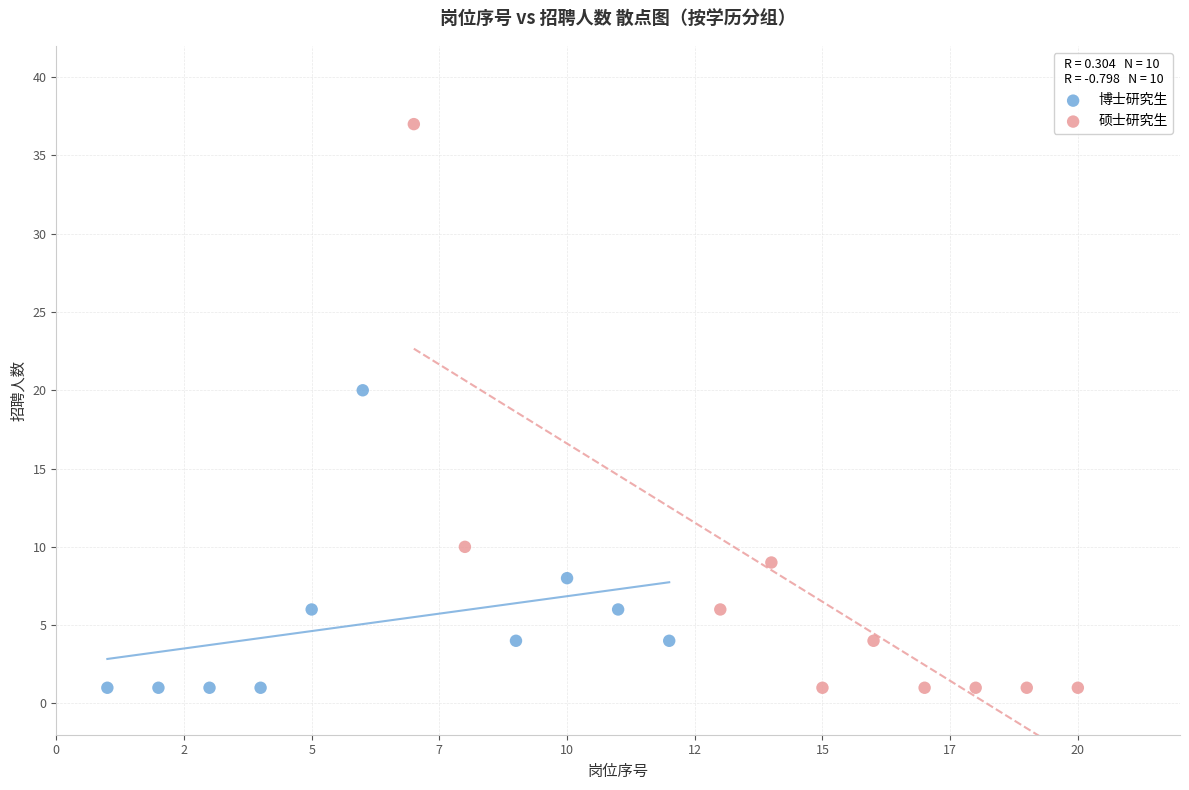

Which series reaches the maximum Y coordinate?

硕士研究生